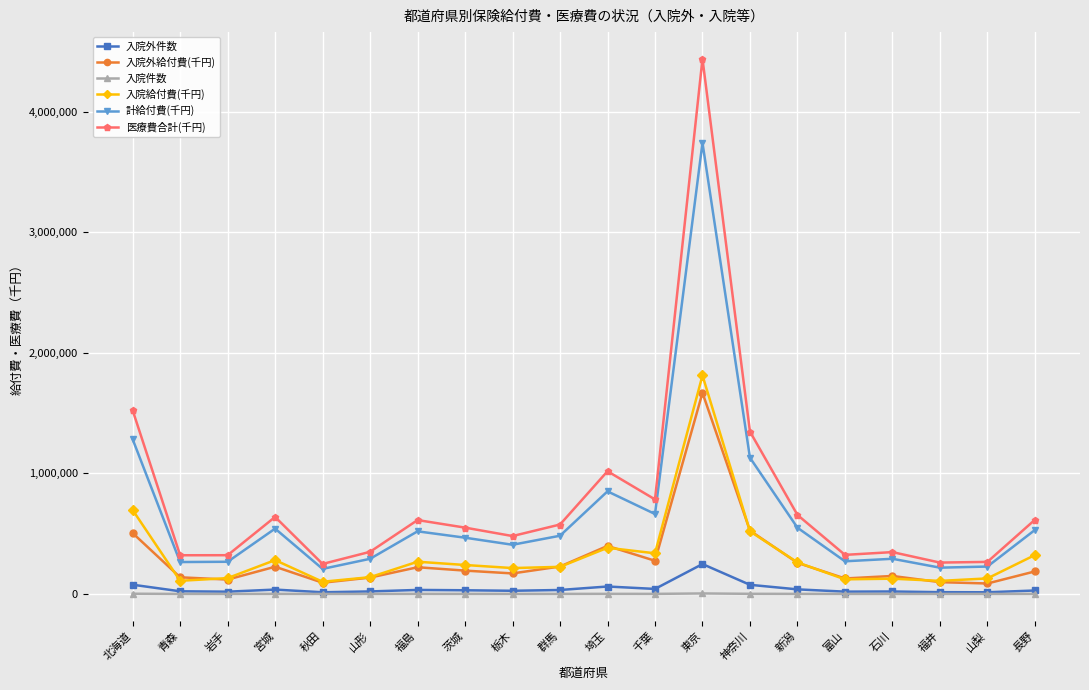

What is the value of the 医療費合計(千円) point at the 14th from the left?

1346416.6